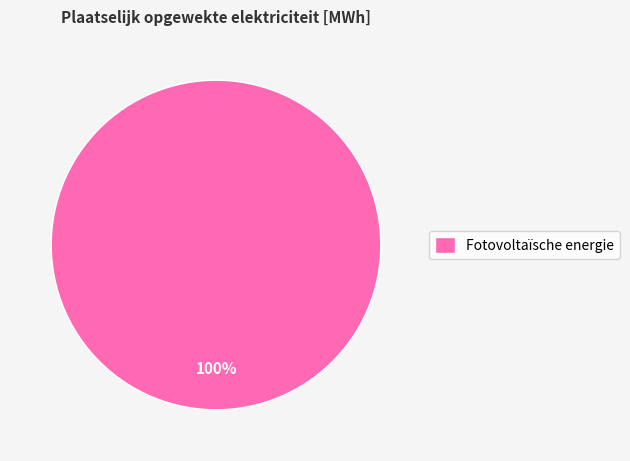

Which category accounts for the majority?

Fotovoltaïsche energie